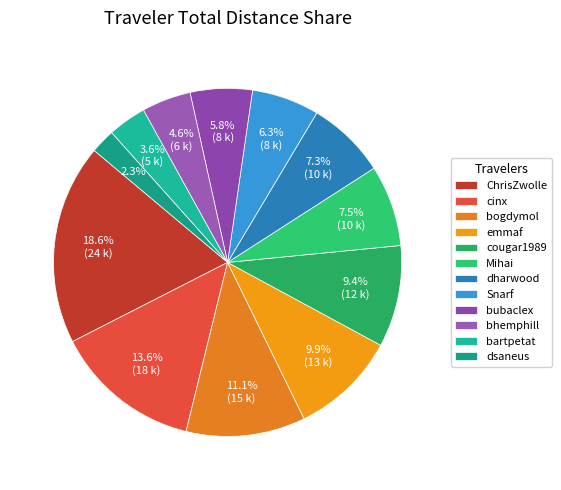

Combined, do emmaf and bhemphill account for over 50%?

No